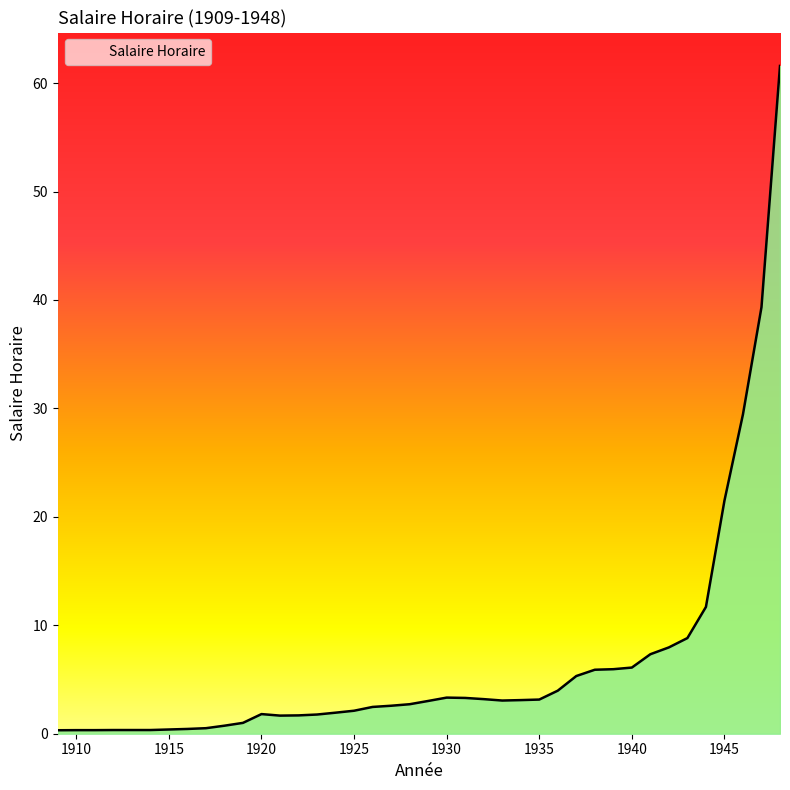

What is the maximum value shown in the chart?

61.6